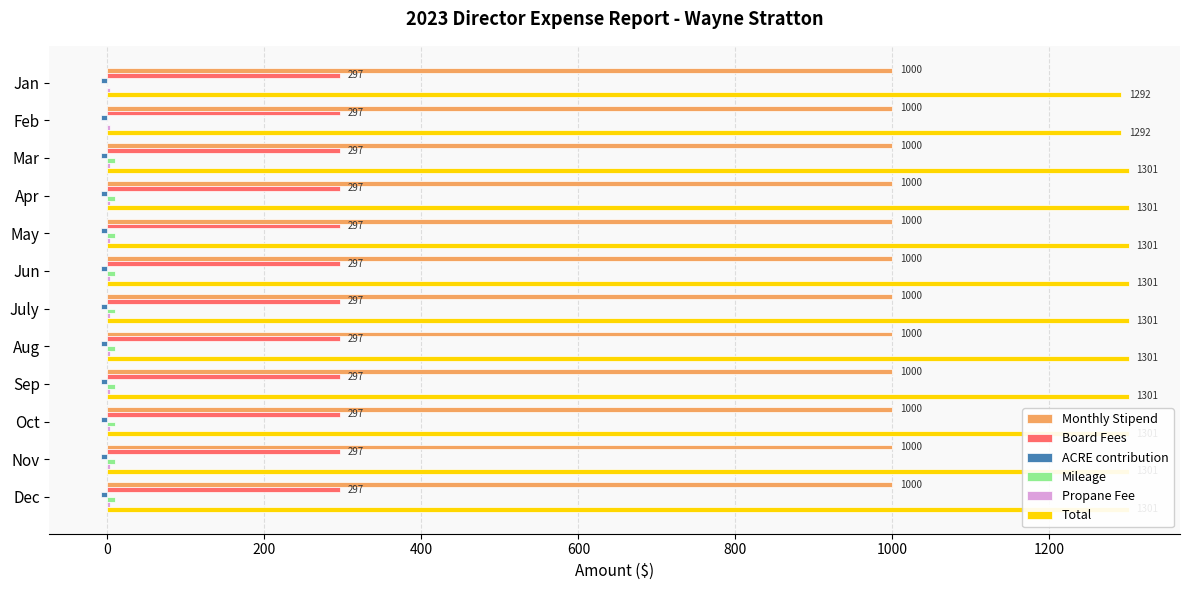

What is the spread (max minus min) of values at 600?

1309.1